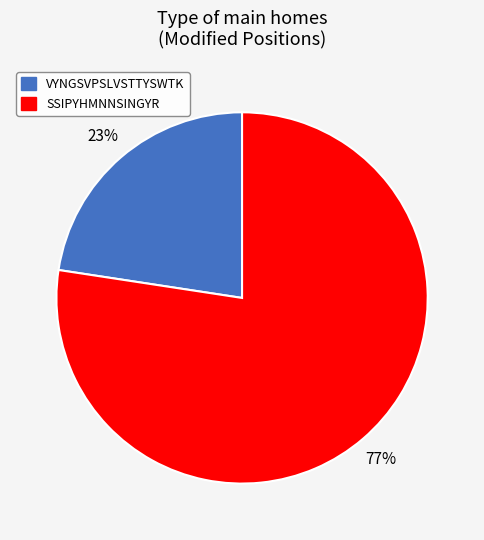

The VYNGSVPSLVSTTYSWTK slice represents 17% of the pie. True or false?

False